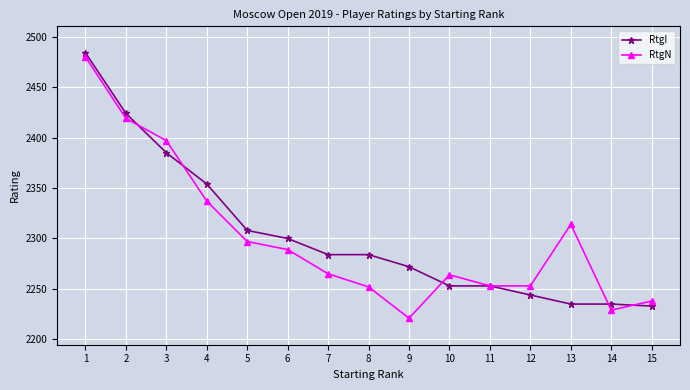

What is the value of the RtgI point at the 11th from the left?

2253